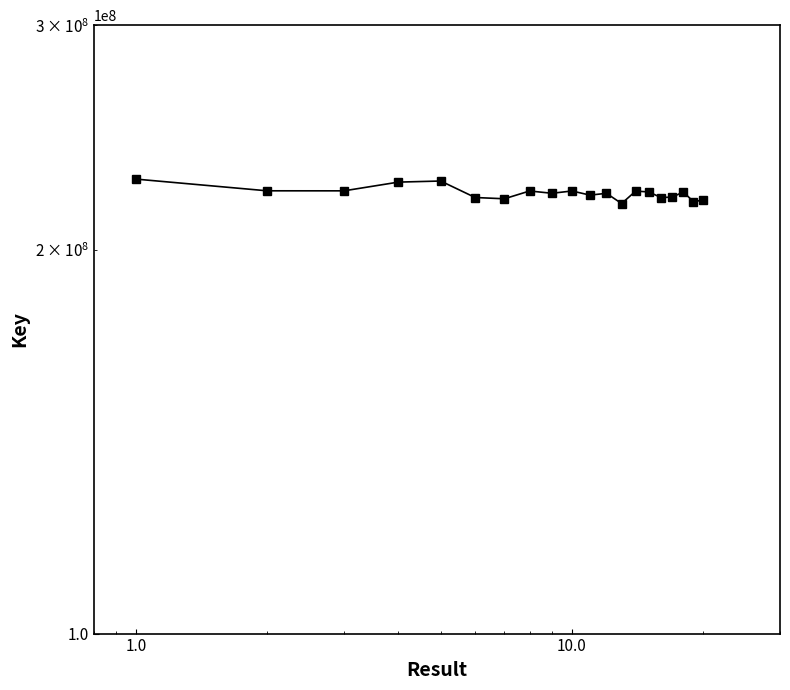

How many data points are above 221996696?

9